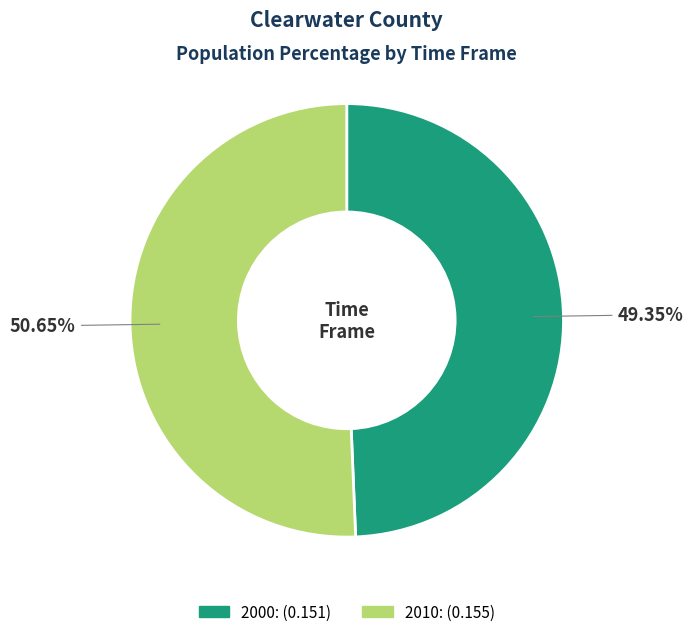

What is the smallest slice in the pie chart?

2000